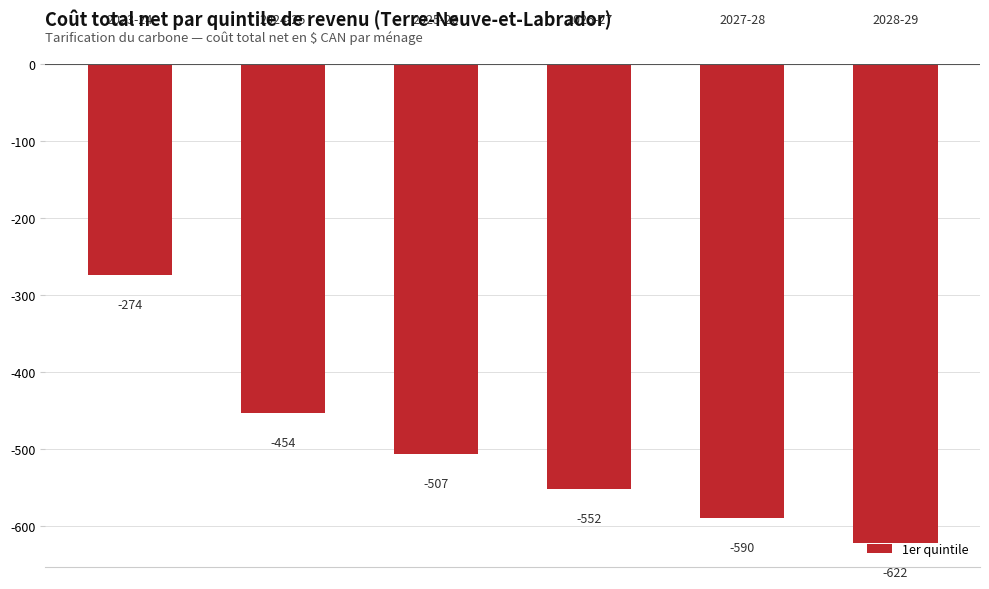

What is the greatest value displayed?

-274.2